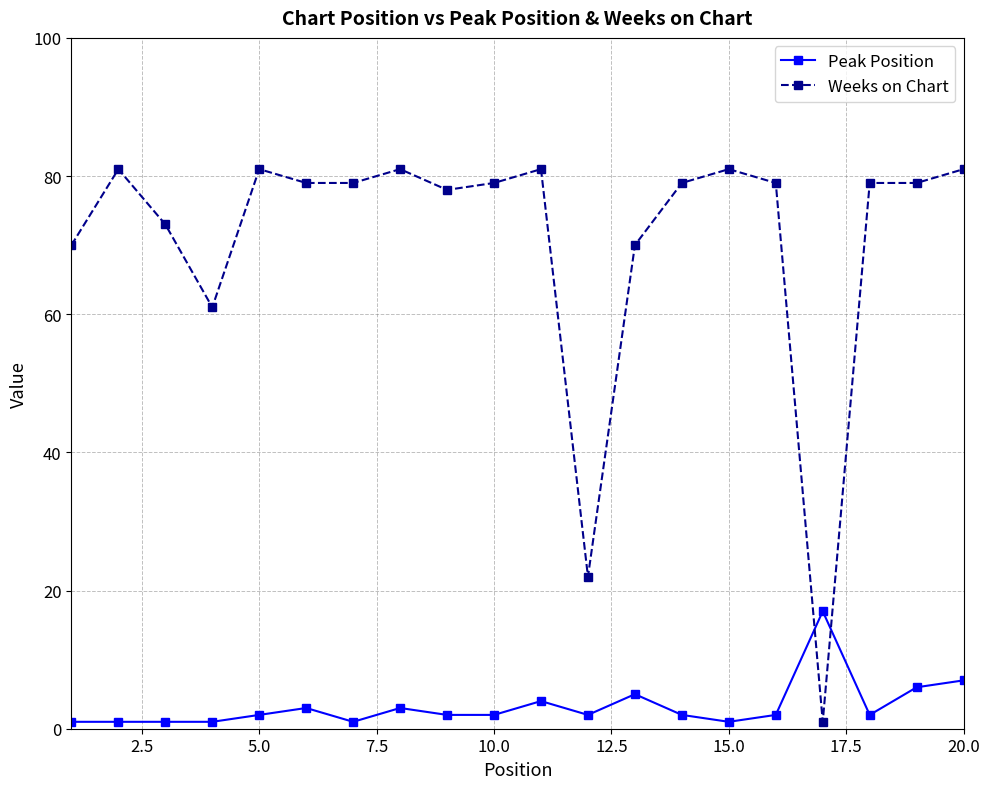

What is the value of the Peak Position point at the 13th from the left?

5